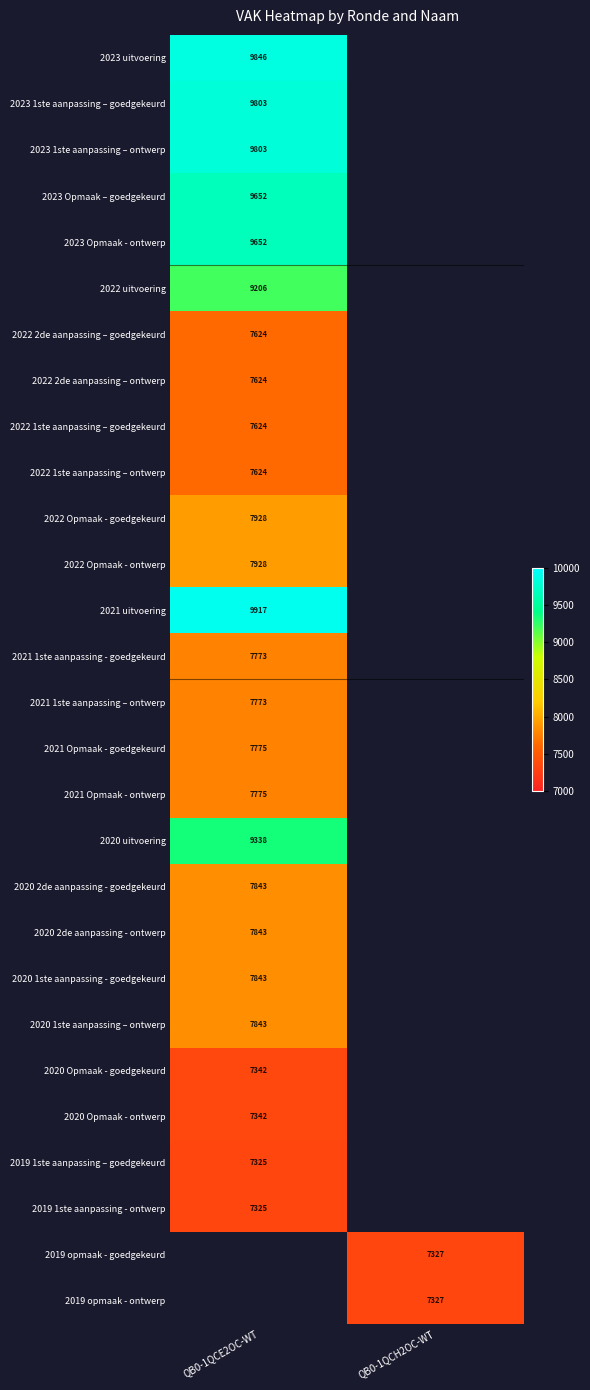

True or false: 2021 uitvoering has a value of 9917 at QB0-1QCE2OC-WT.

True